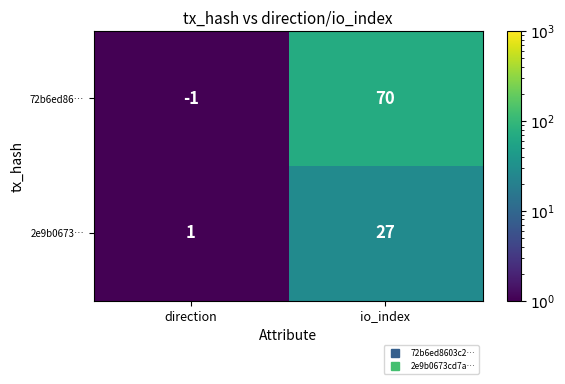

List the series in order of their peak value, highest first.

72b6ed86…, 2e9b0673…